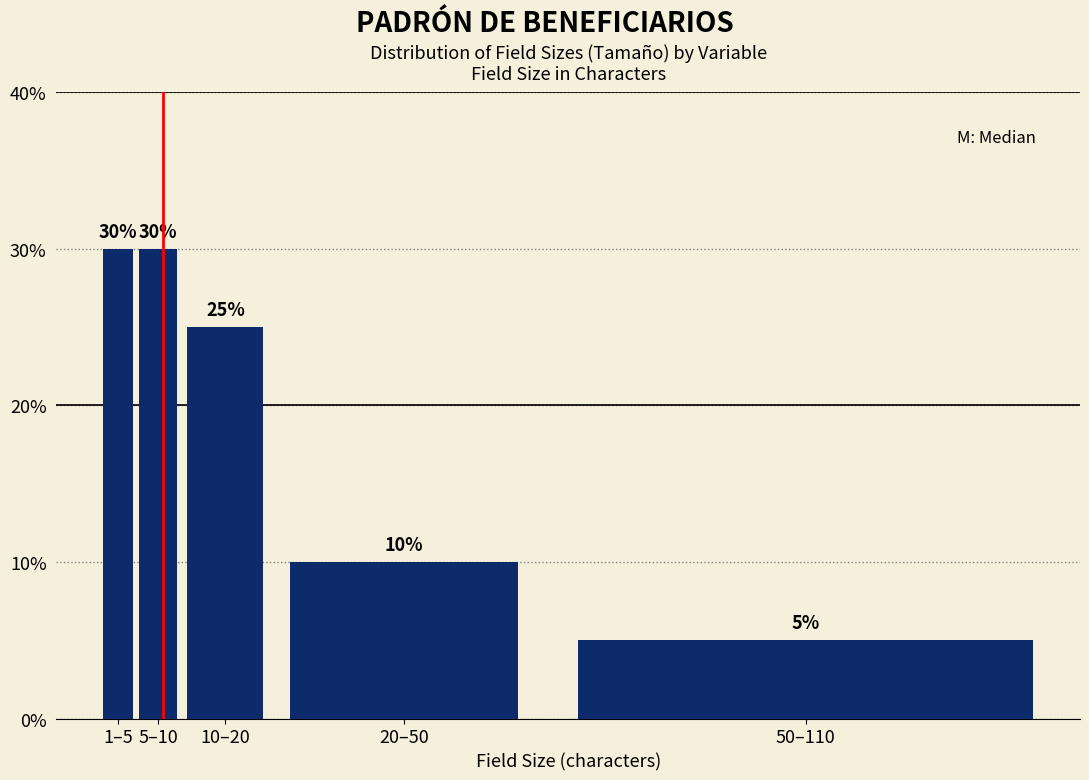

Reading right to left, list all the values displayed in this chart.

50–110=5	20–50=10	10–20=25	5–10=30	1–5=30